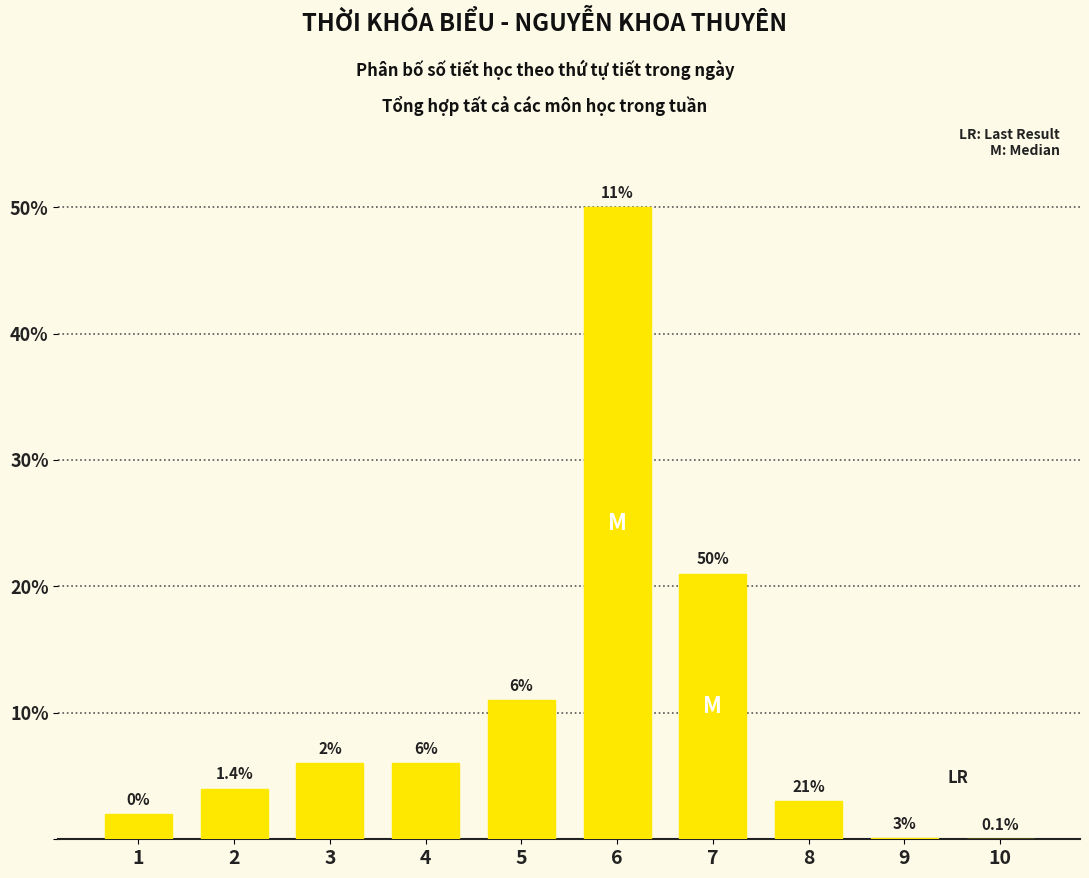

Reading left to right, extract all data points from this chart.

1=2.0	2=4.0	3=6.0	4=6.0	5=11.0	6=50.0	7=21.0	8=3.0	9=0.1	10=0.0